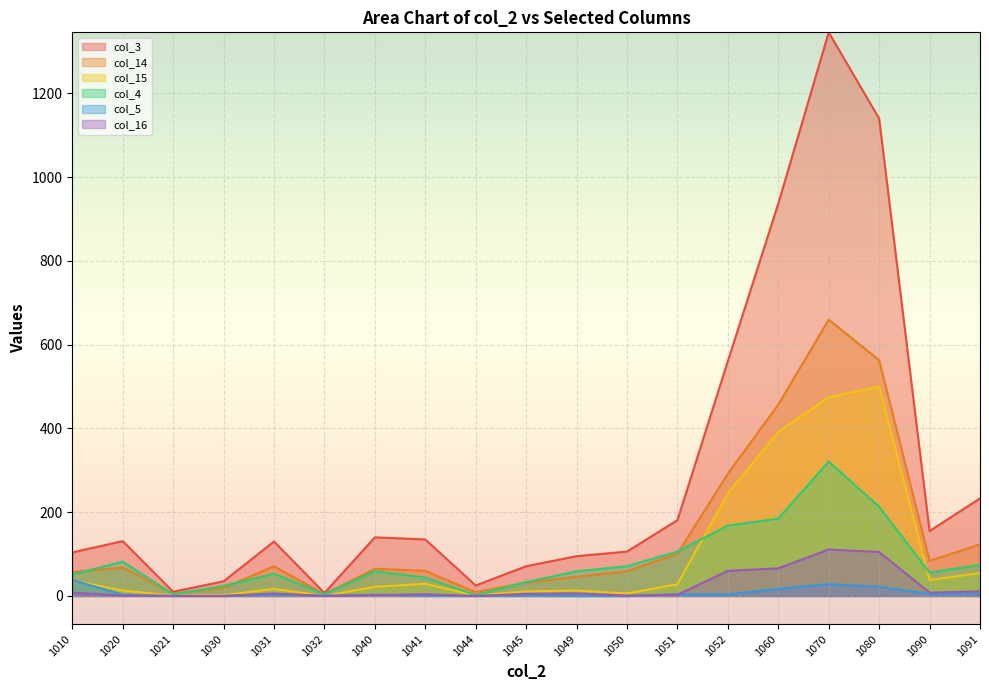

What is the greatest value displayed?

1346